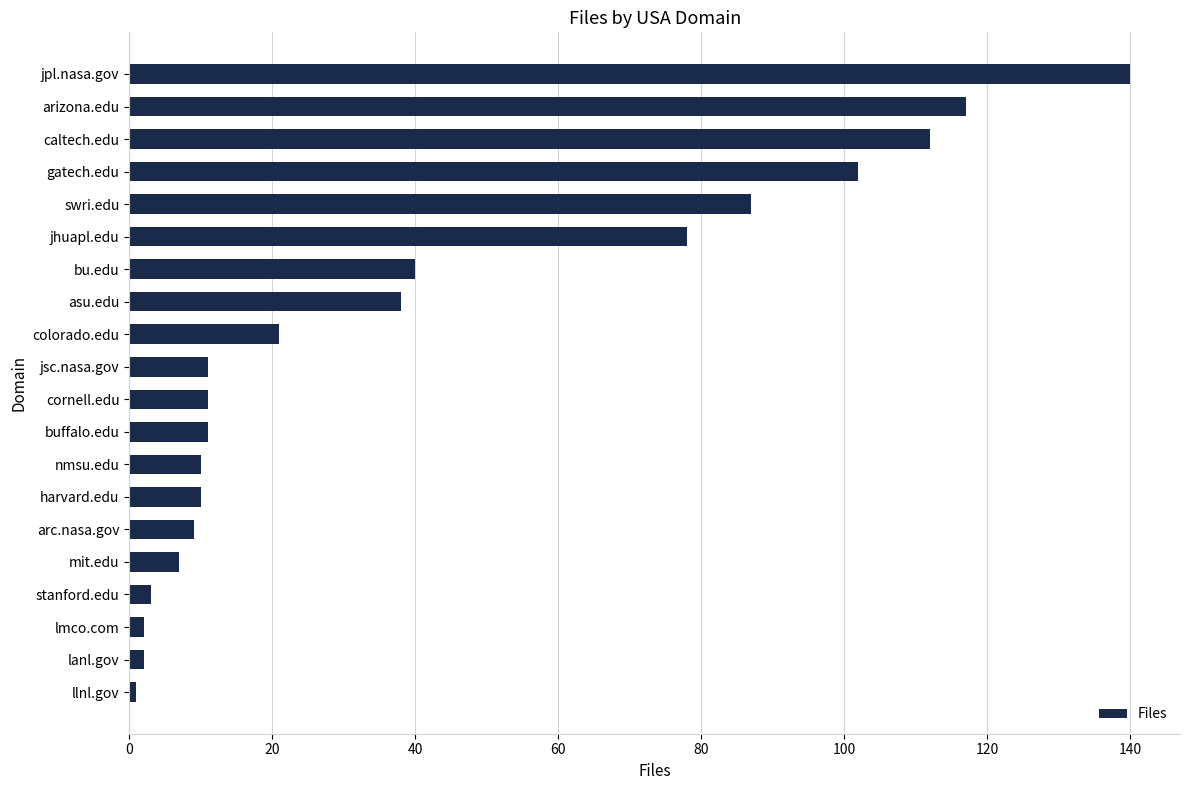

What is the label of the 19th bar from the bottom?

arizona.edu